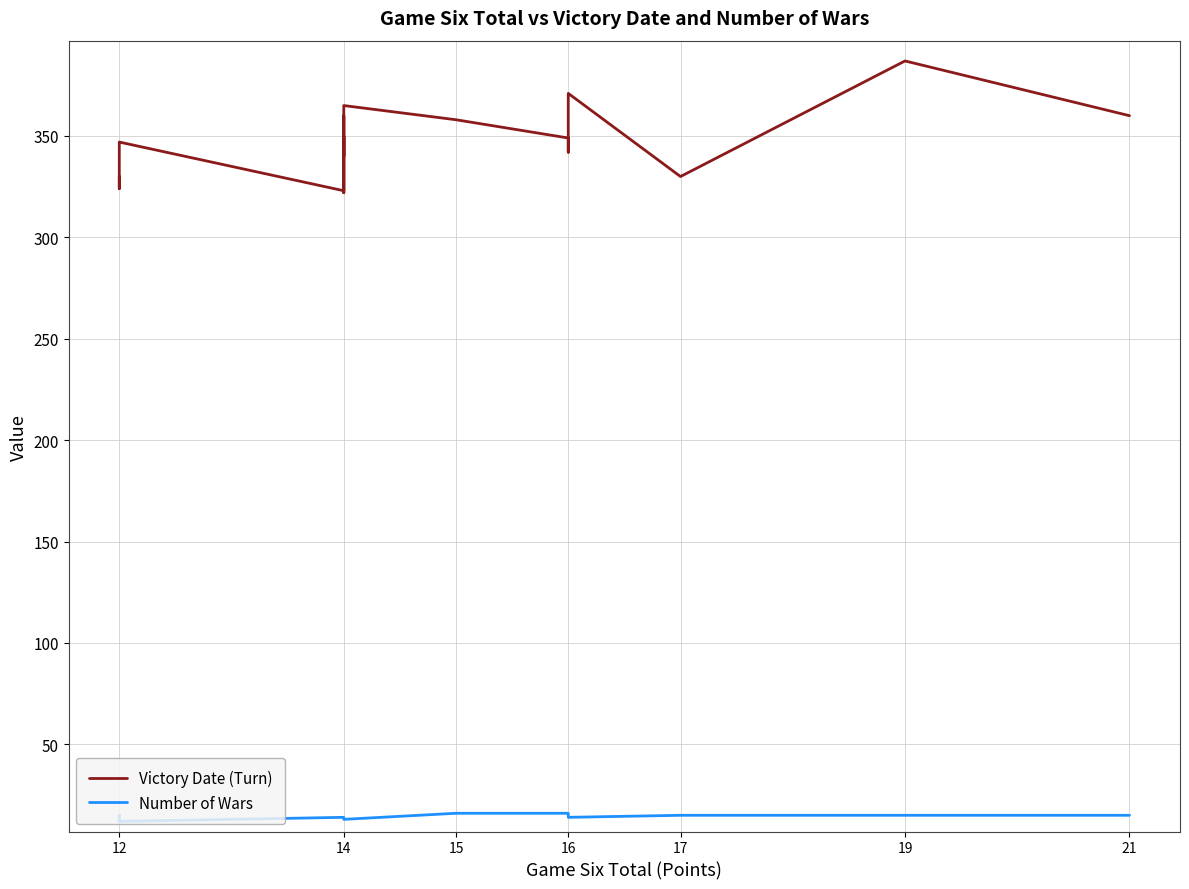

The value of Number of Wars at 19 is 15. True or false?

True